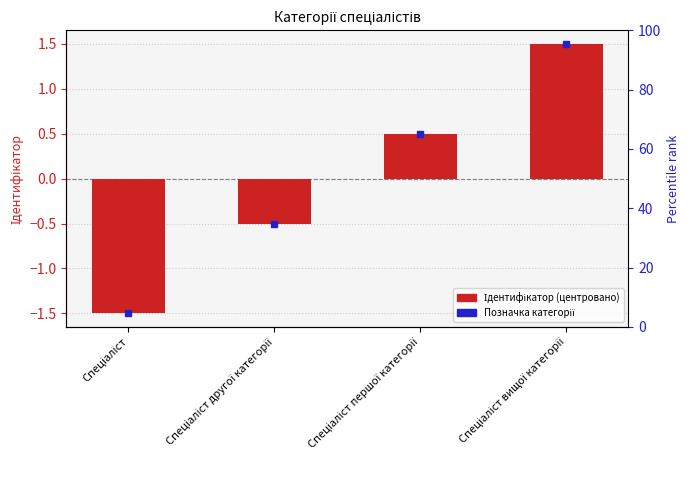

How many bars are there in total?

4